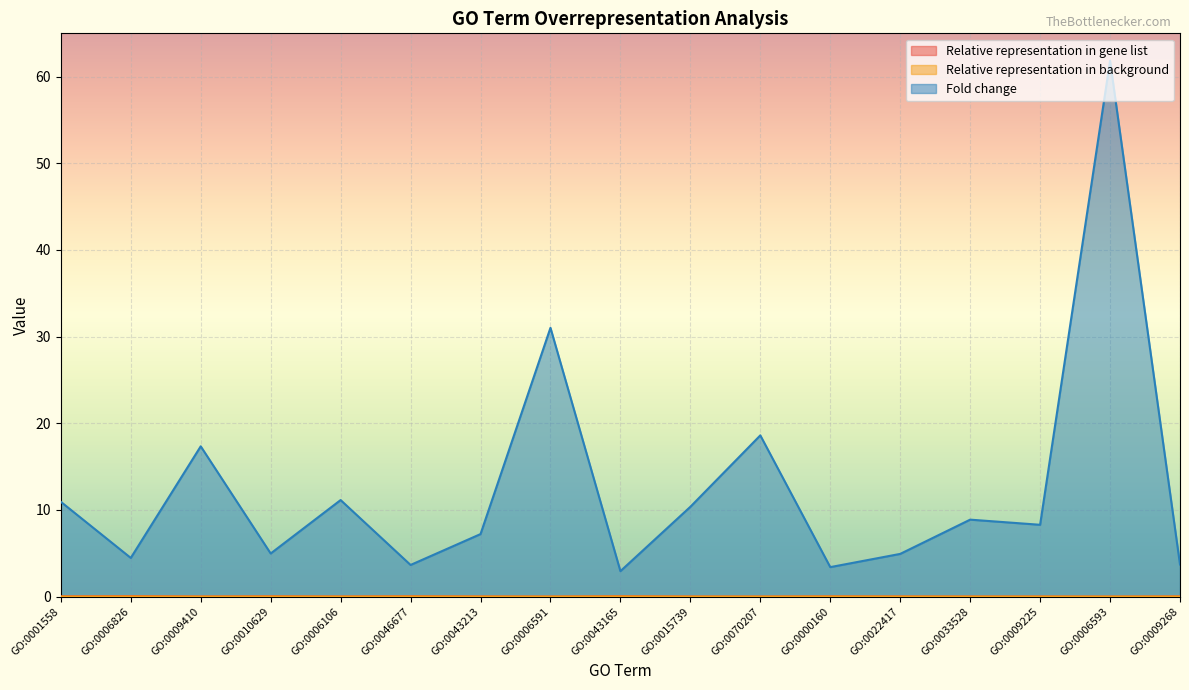

How many lines are shown in the chart?

3